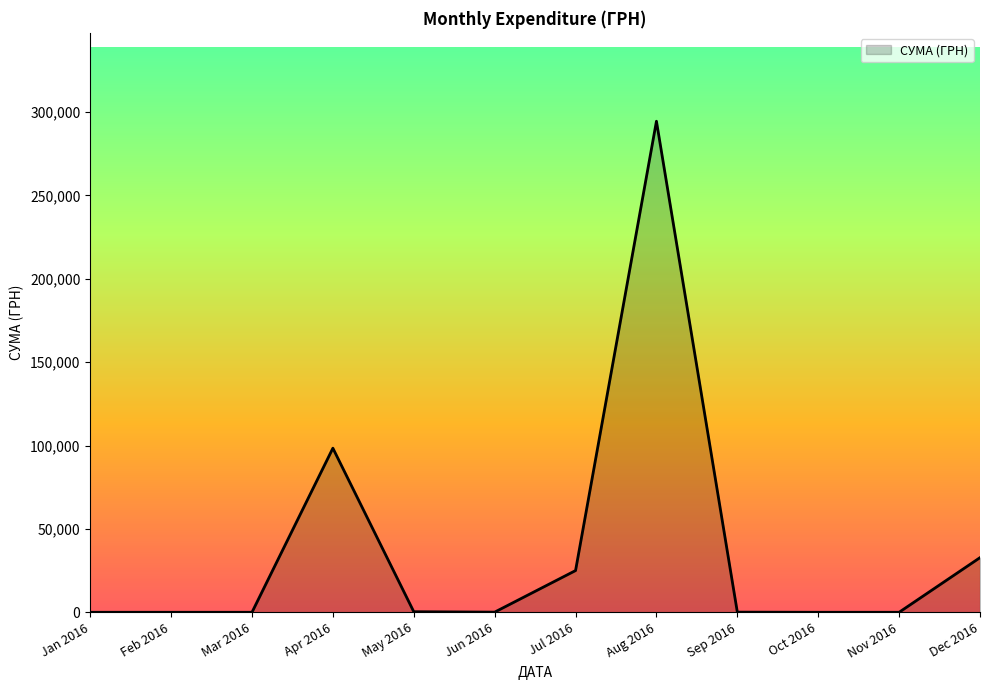

At which label is the value closest to 147256?

Apr 2016